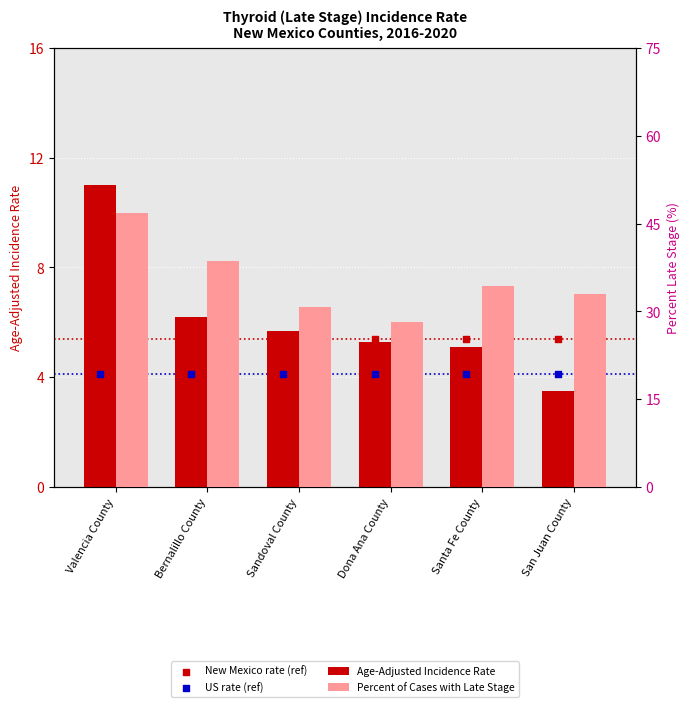

What are all the series names shown in the legend?

Age-Adjusted Incidence Rate, New Mexico rate (ref), US rate (ref), Percent of Cases with Late Stage